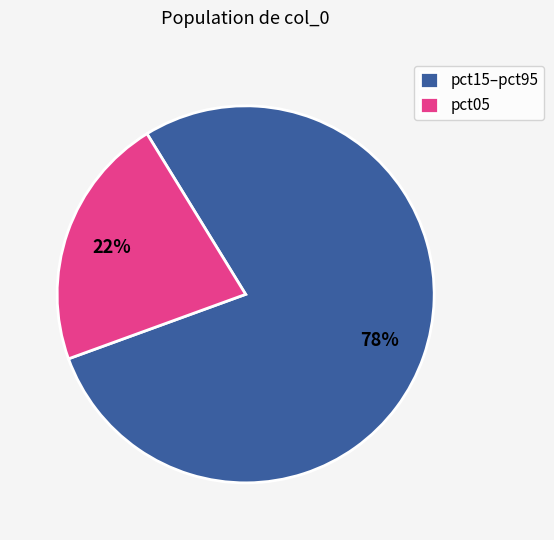

Do pct05 and pct15–pct95 together represent more than half of the pie?

Yes